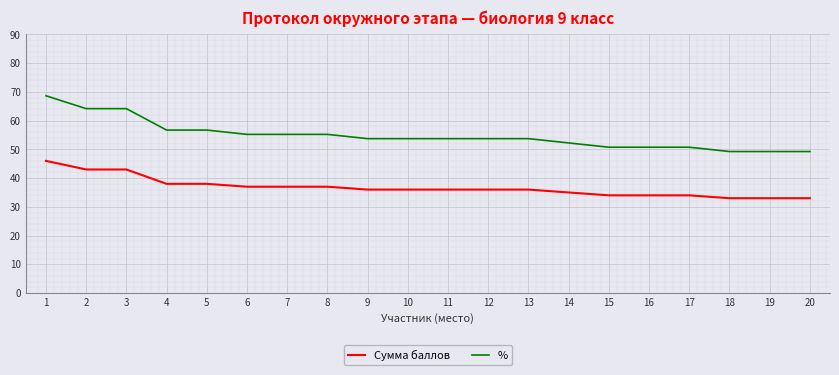

True or false: % and Сумма баллов cross at least once.

False